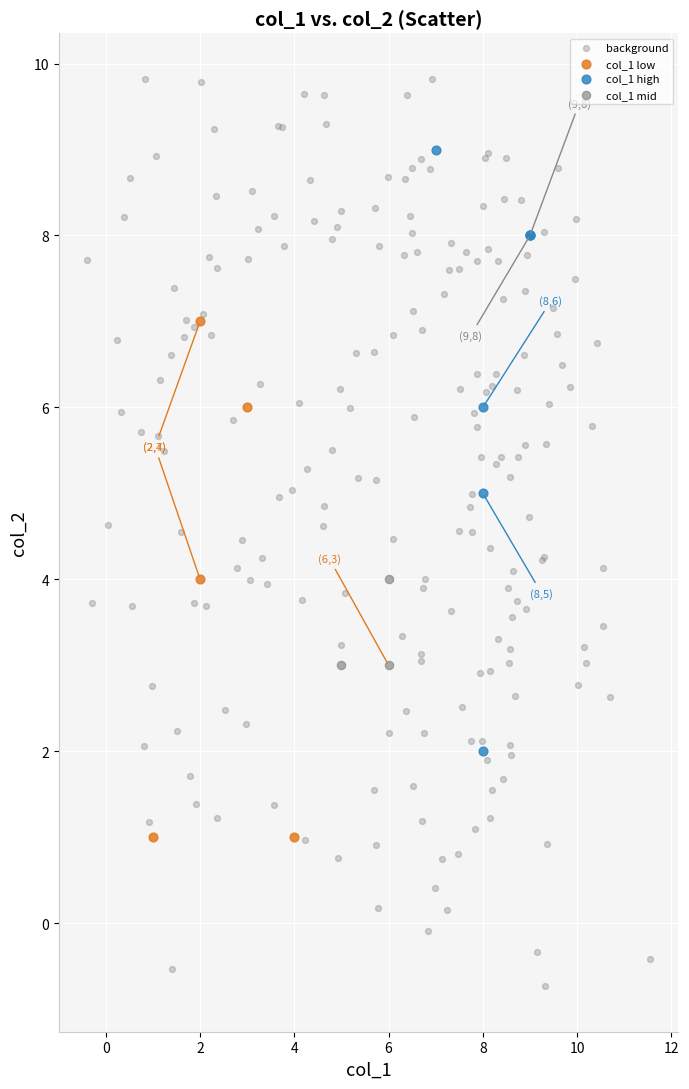

What are all the series names shown in the legend?

background, col_1 low, col_1 high, col_1 mid